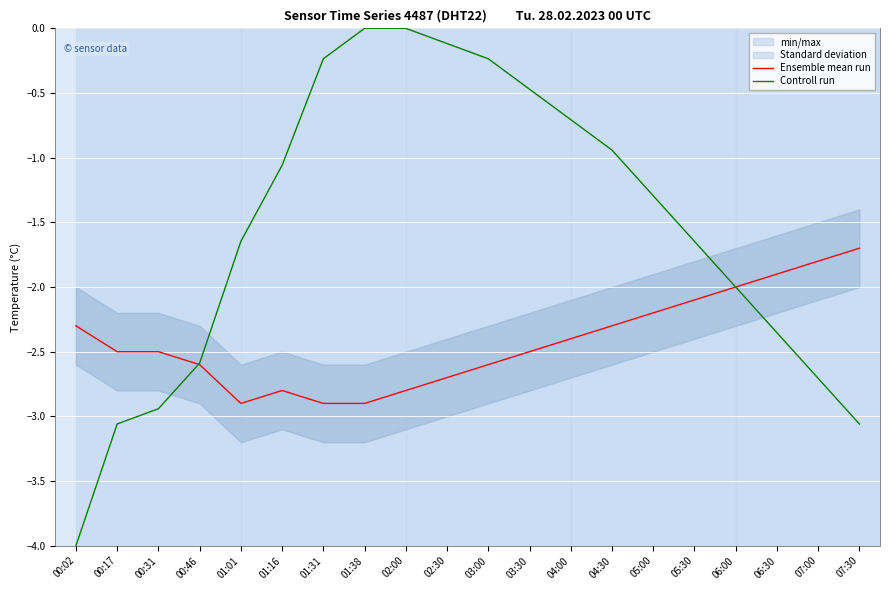

What is the value of the Ensemble mean run point at the 2nd from the left?

-2.5